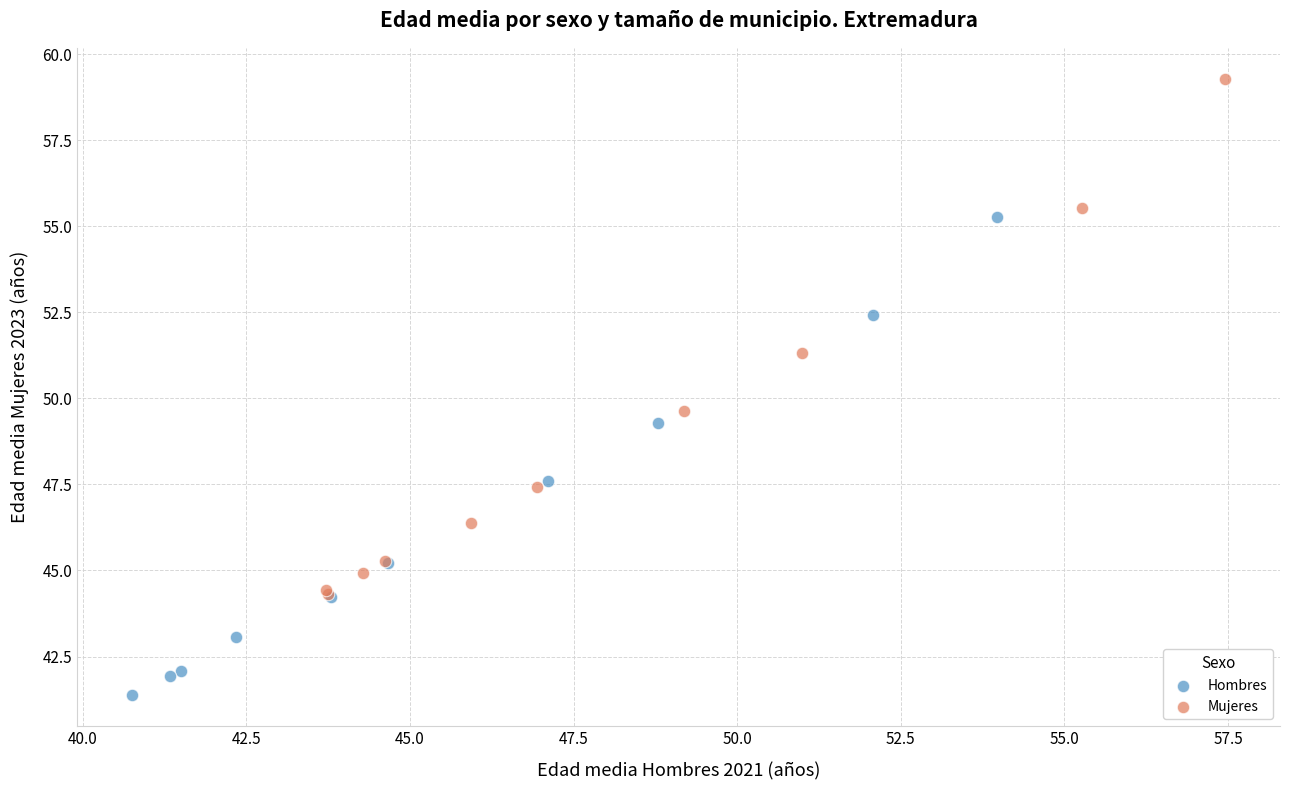

Which series reaches the maximum Y coordinate?

Mujeres